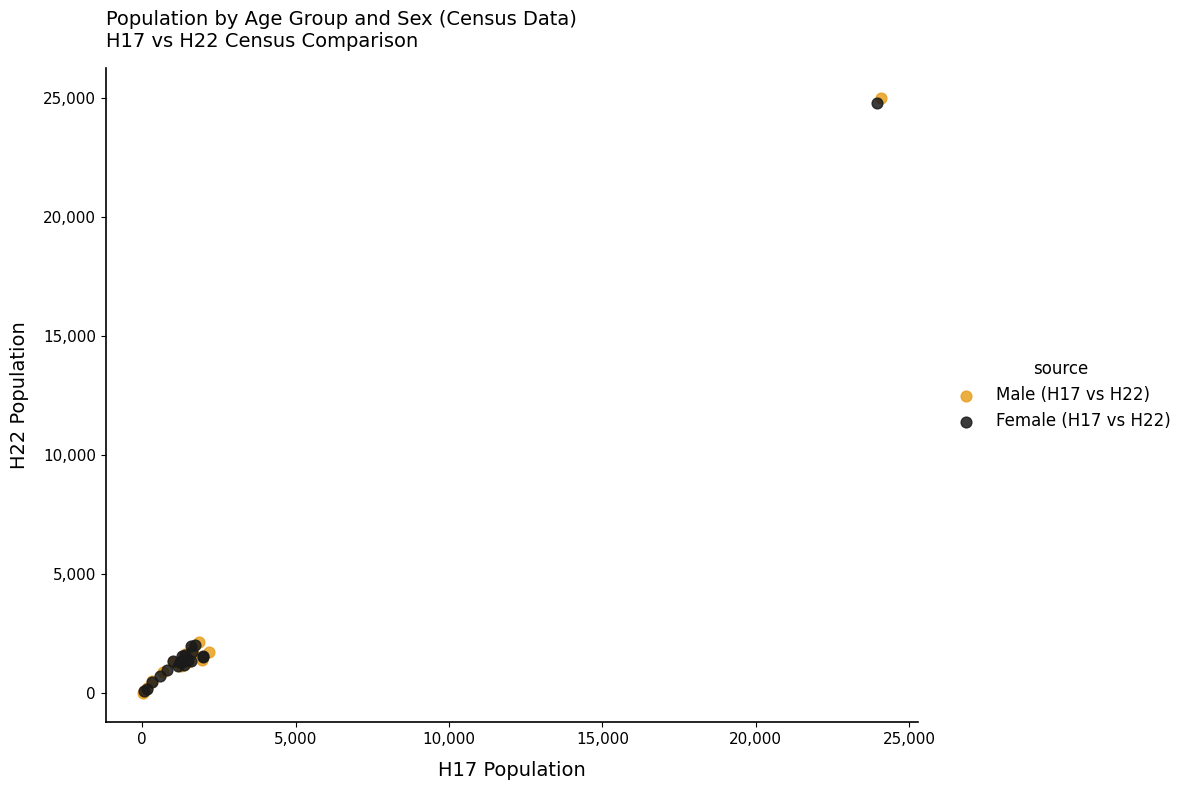

Which series contains the highest Y value?

Male (H17 vs H22)